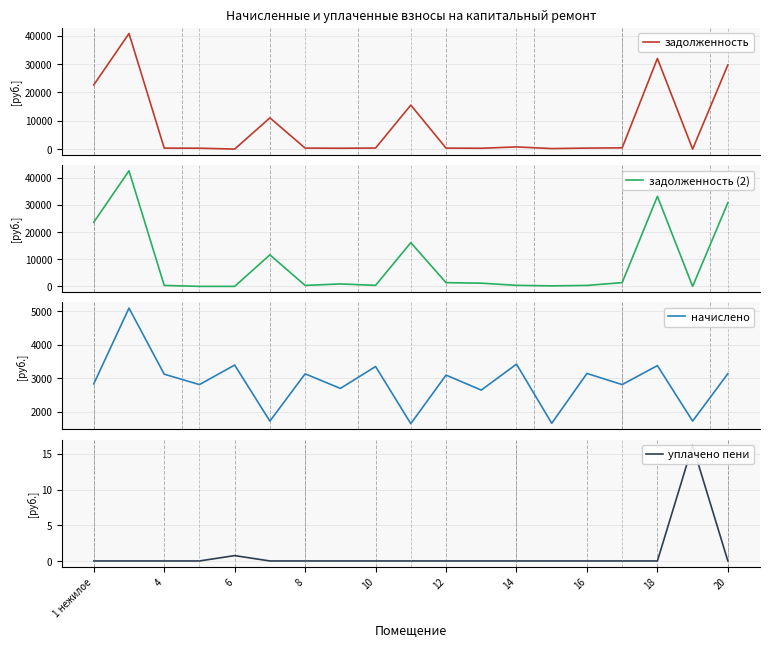

What is the minimum value for начислено?

1638.9